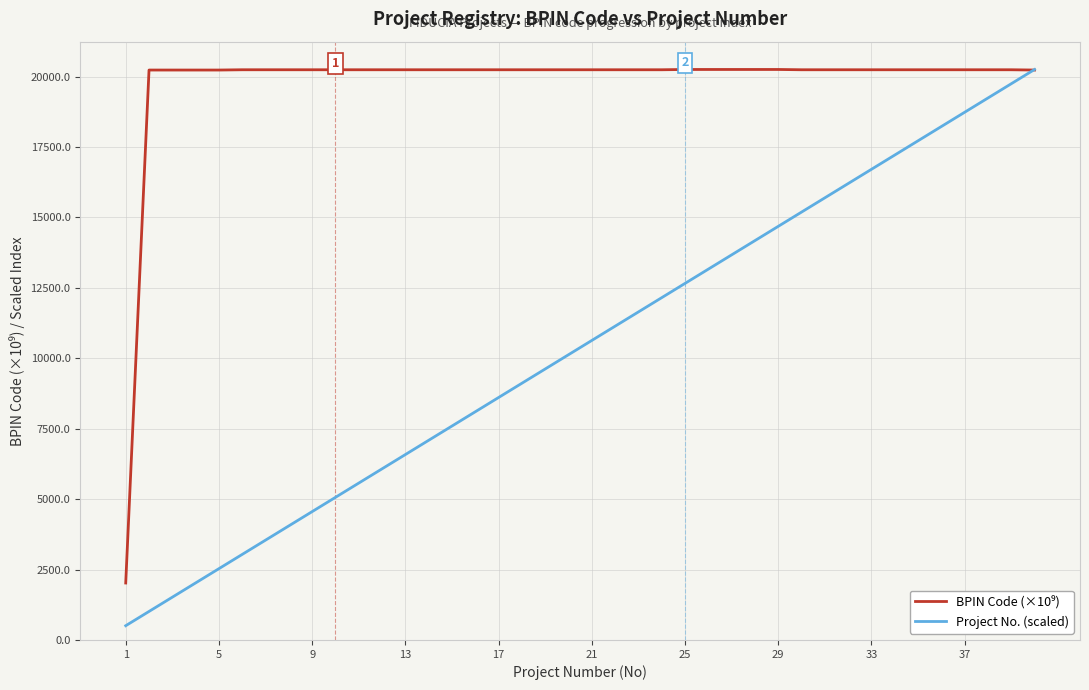

What is the maximum value shown in the chart?

20250.2